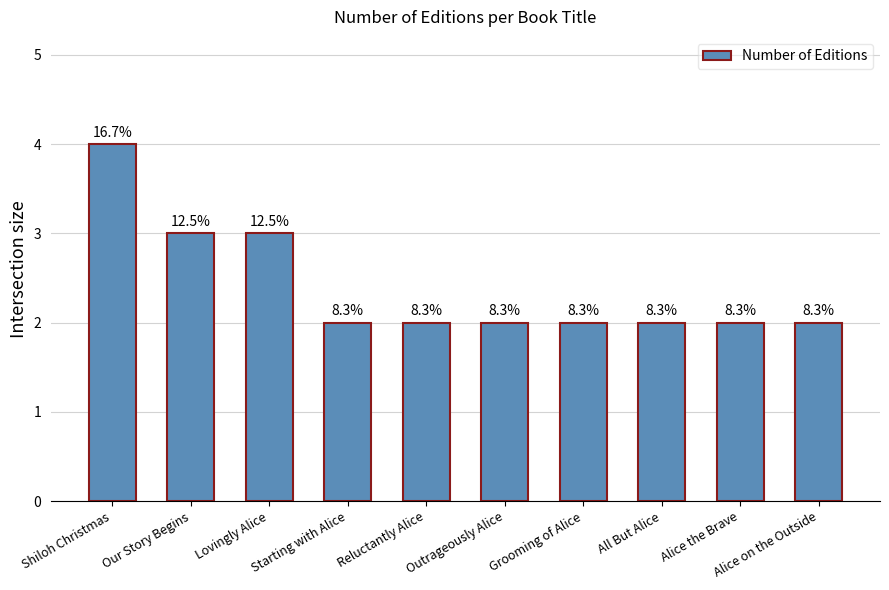

Reading left to right, list all the values displayed in this chart.

4	3	3	2	2	2	2	2	2	2